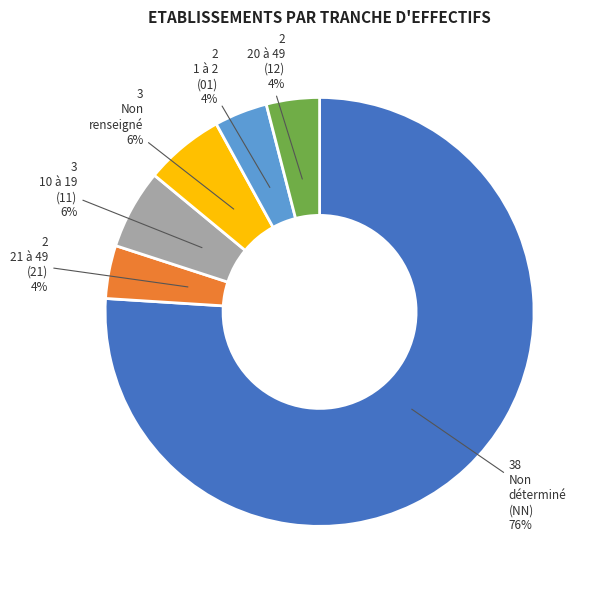

Does any single category account for the majority?

Yes